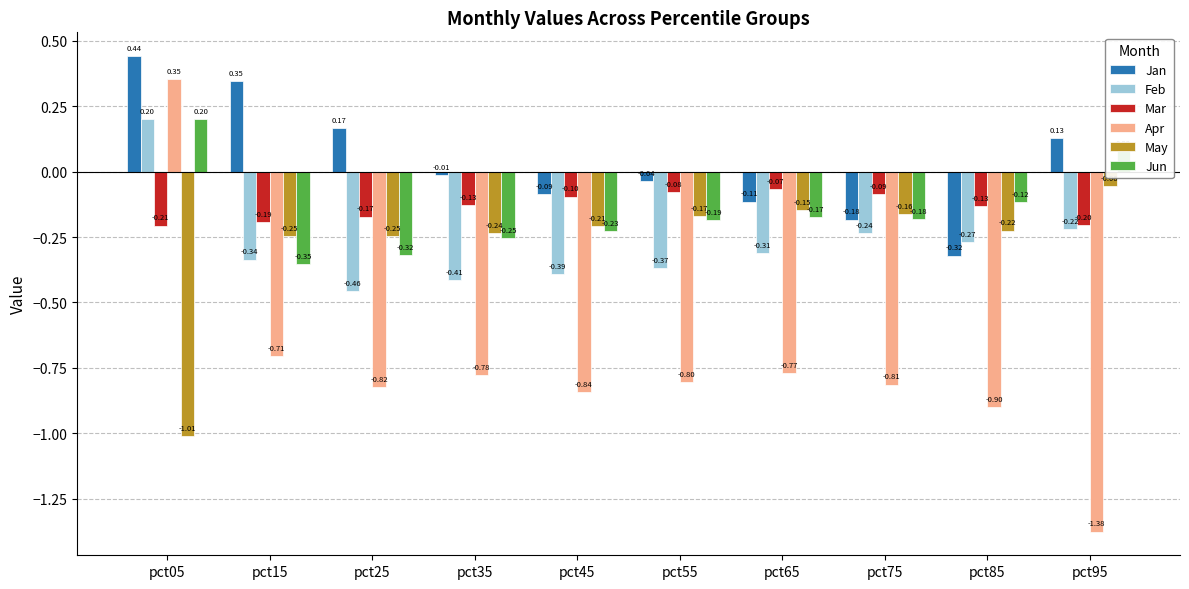

What are all the series names shown in the legend?

Jan, Feb, Mar, Apr, May, Jun